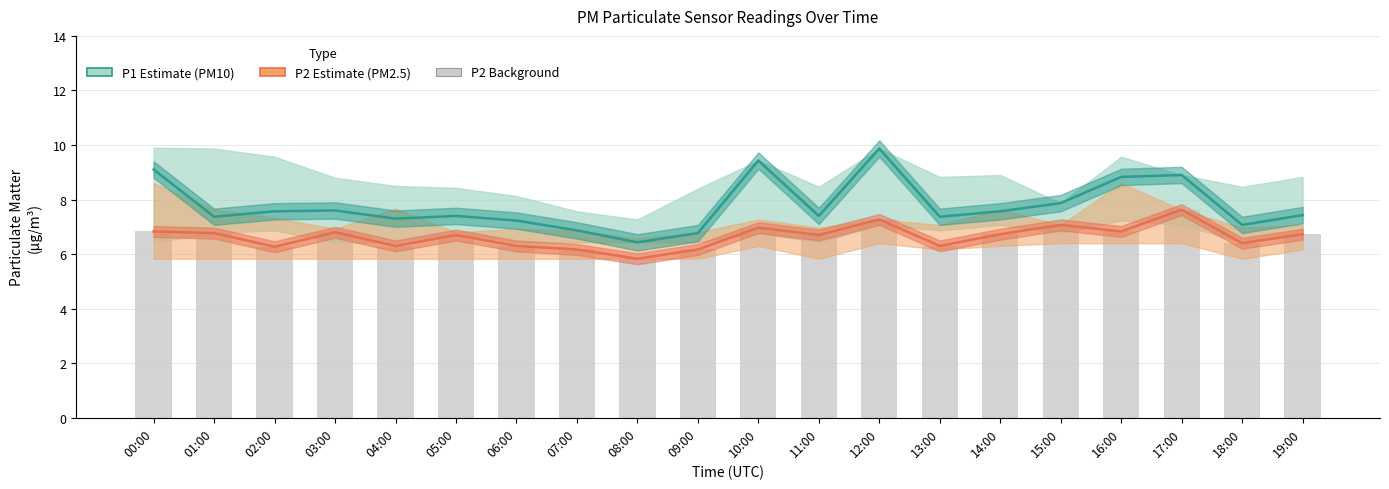

Rank the categories by P2 (PM2.5) value from highest to lowest.

17:00, 12:00, 15:00, 10:00, 00:00, 16:00, 03:00, 01:00, 14:00, 19:00, 05:00, 11:00, 18:00, 04:00, 06:00, 13:00, 02:00, 07:00, 09:00, 08:00